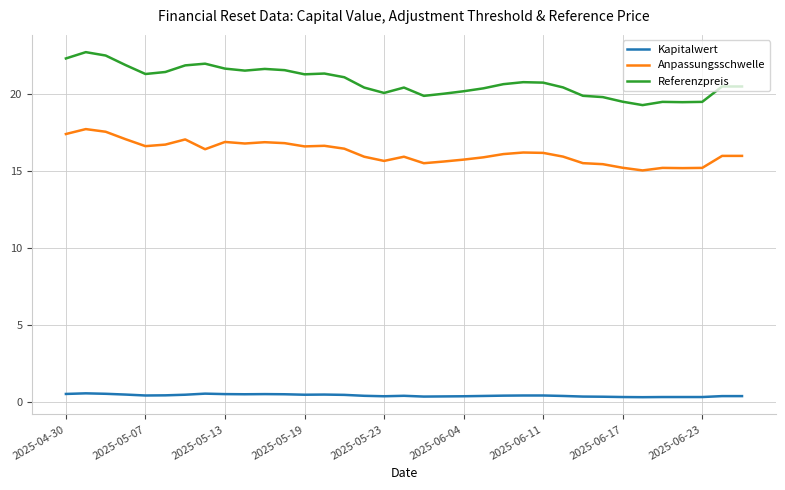

What is the difference between the maximum and minimum values in the Anpassungsschwelle series?

2.7